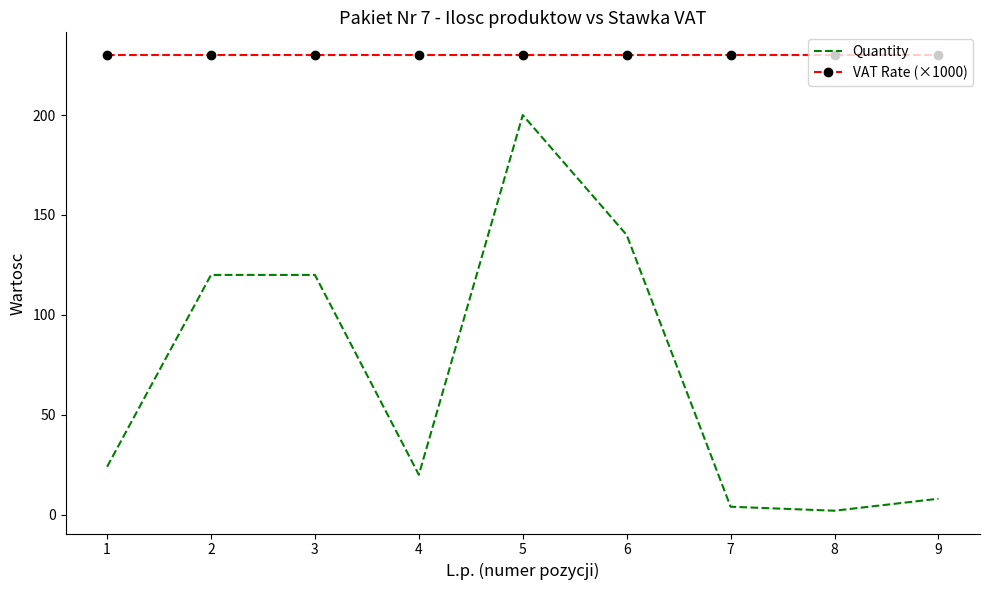

Reading left to right, extract all data points from this chart.

Quantity: 1=24	2=120	3=120	4=20	5=200	6=140	7=4	8=2	9=8
VAT Rate (×1000): 1=230	2=230	3=230	4=230	5=230	6=230	7=230	8=230	9=230